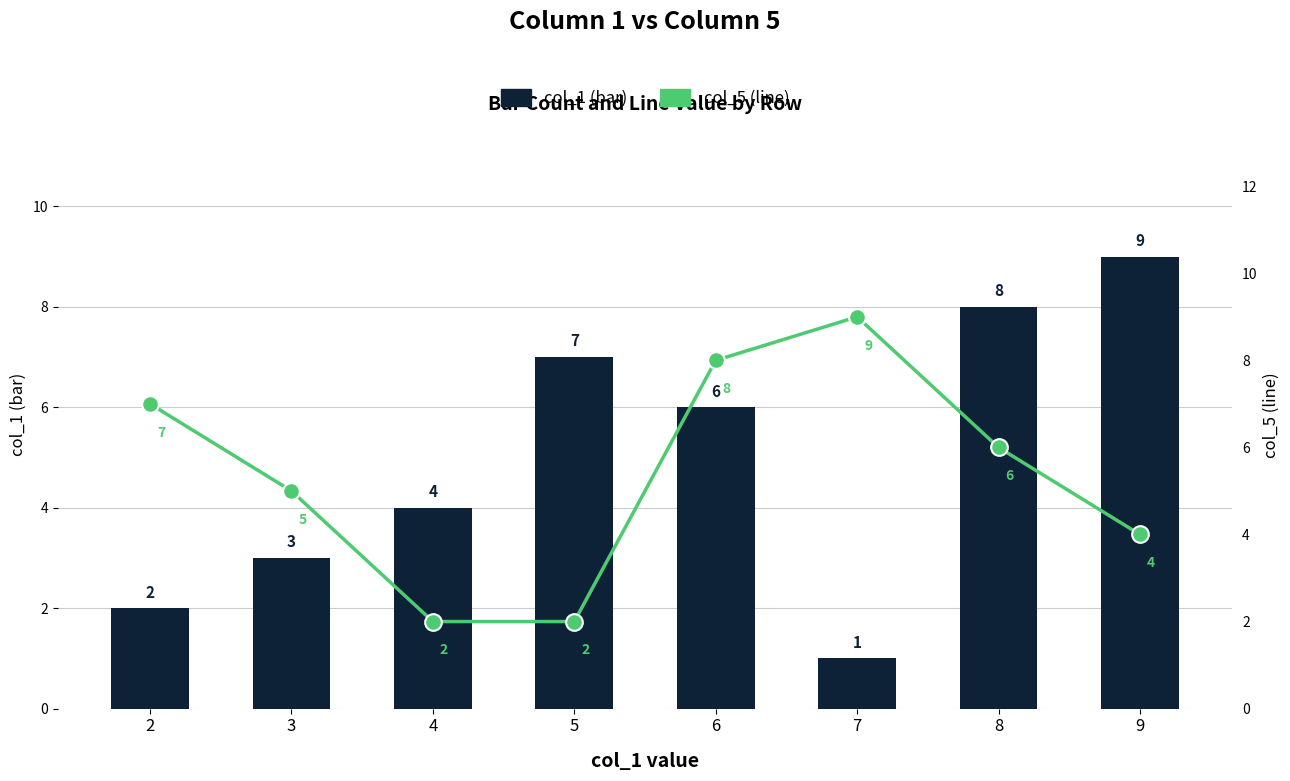

What are all the series names shown in the legend?

col_1 (bar), col_5 (line)